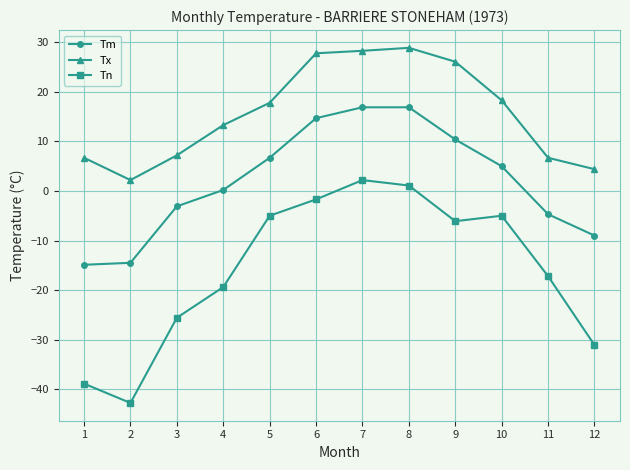

Which series changed the most between 7 and 9?

Tn